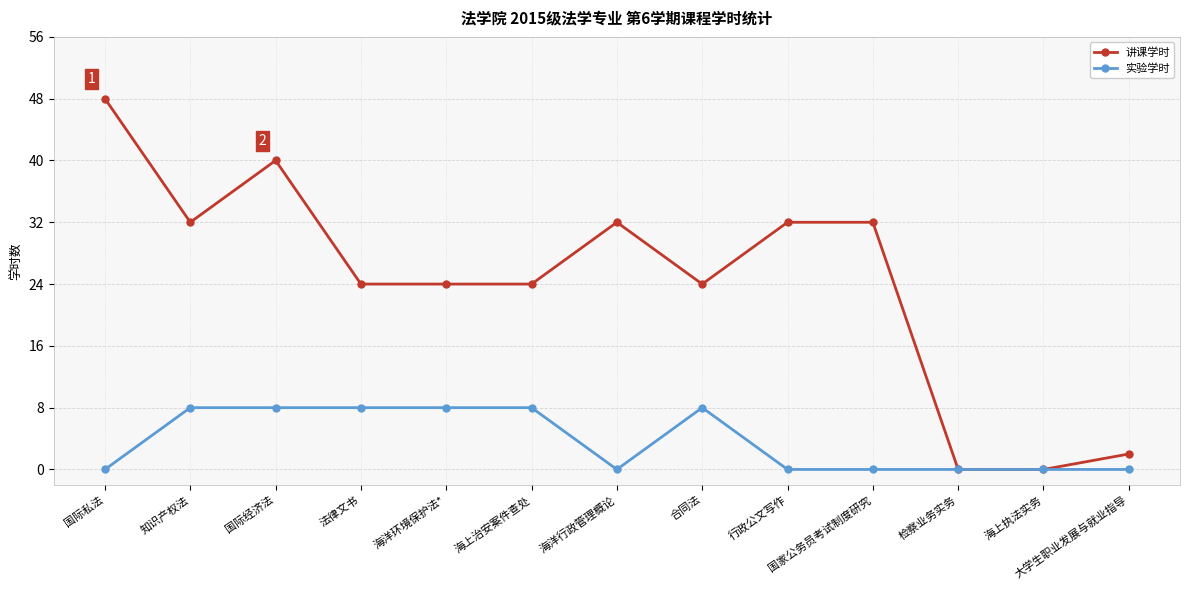

What is the label of the 10th point from the right?

法律文书